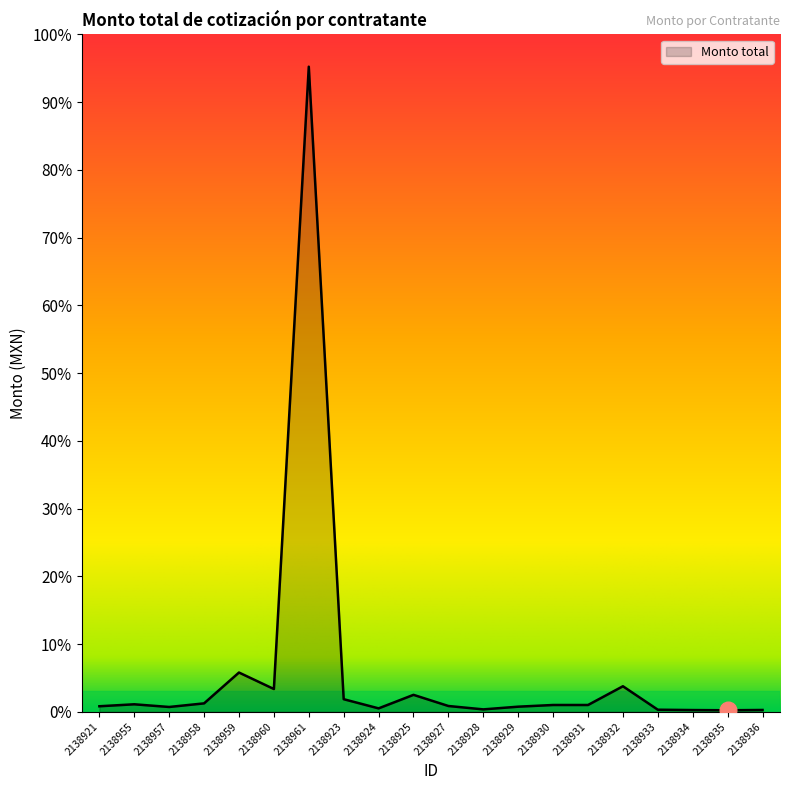

Is this an area chart (filled region under the line)?

Yes